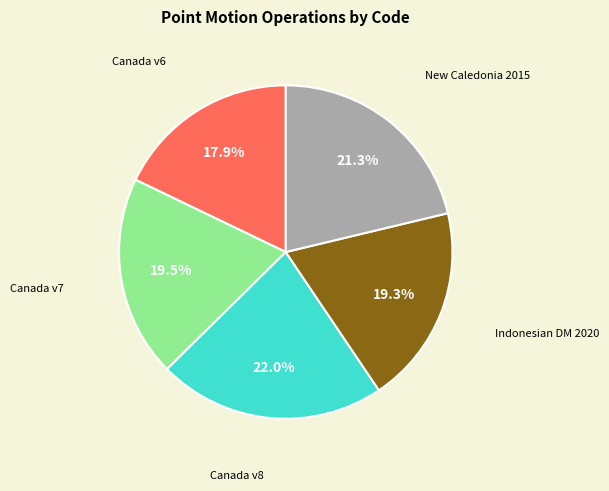

Count the number of slices in the pie.

5